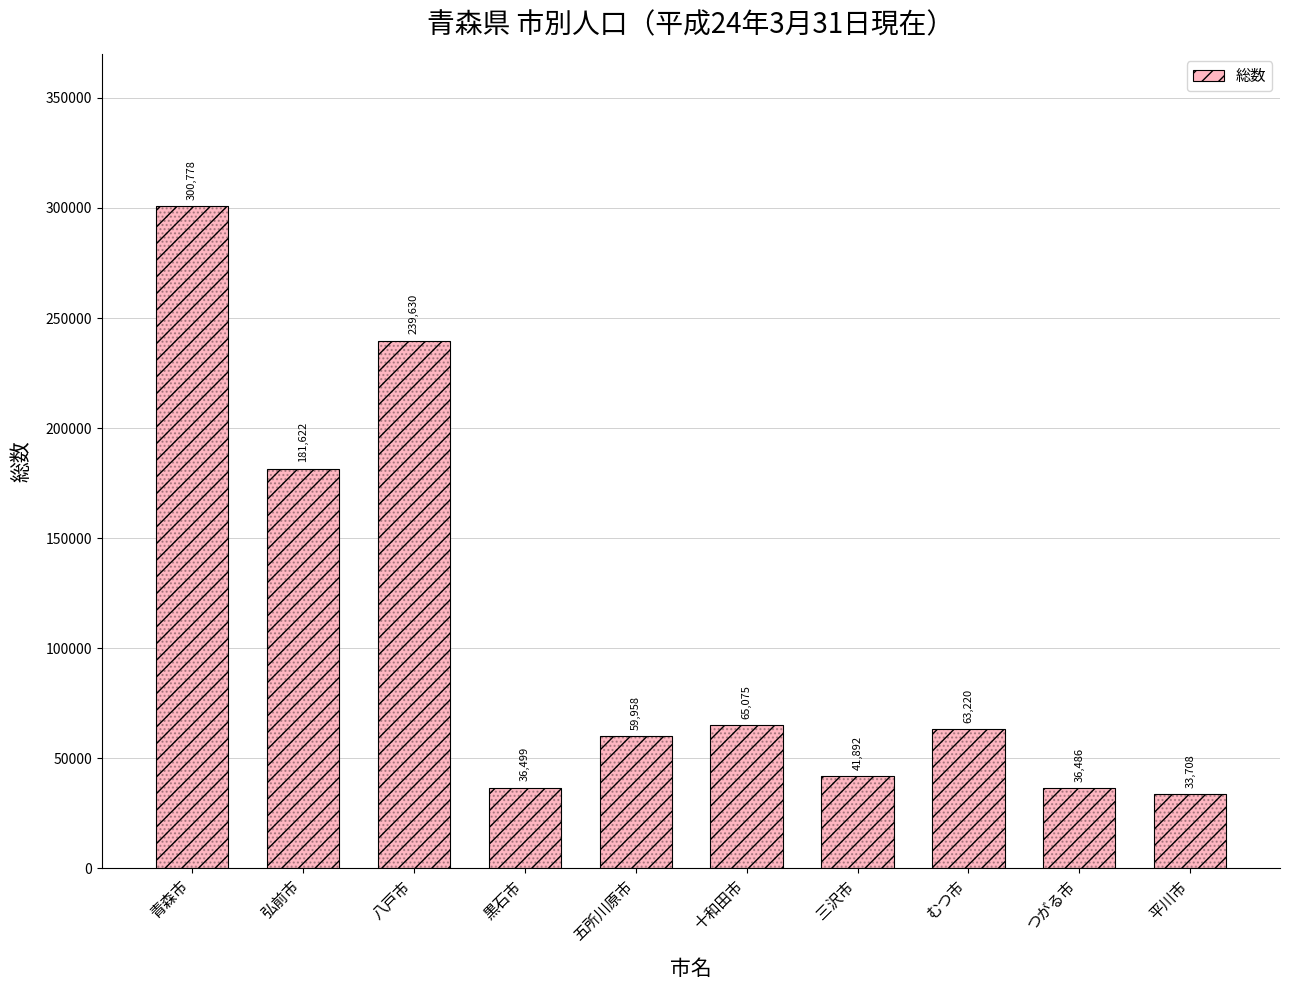

Approximately how many times larger is the value at 平川市 compared to 五所川原市?

0.6